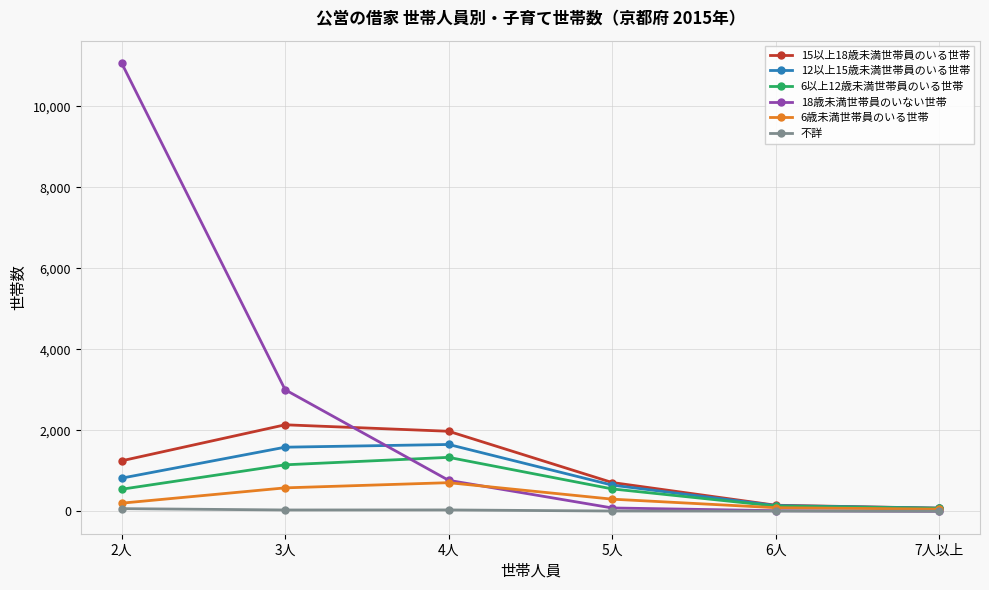

True or false: 不詳 has more than 0 interior local peaks.

True